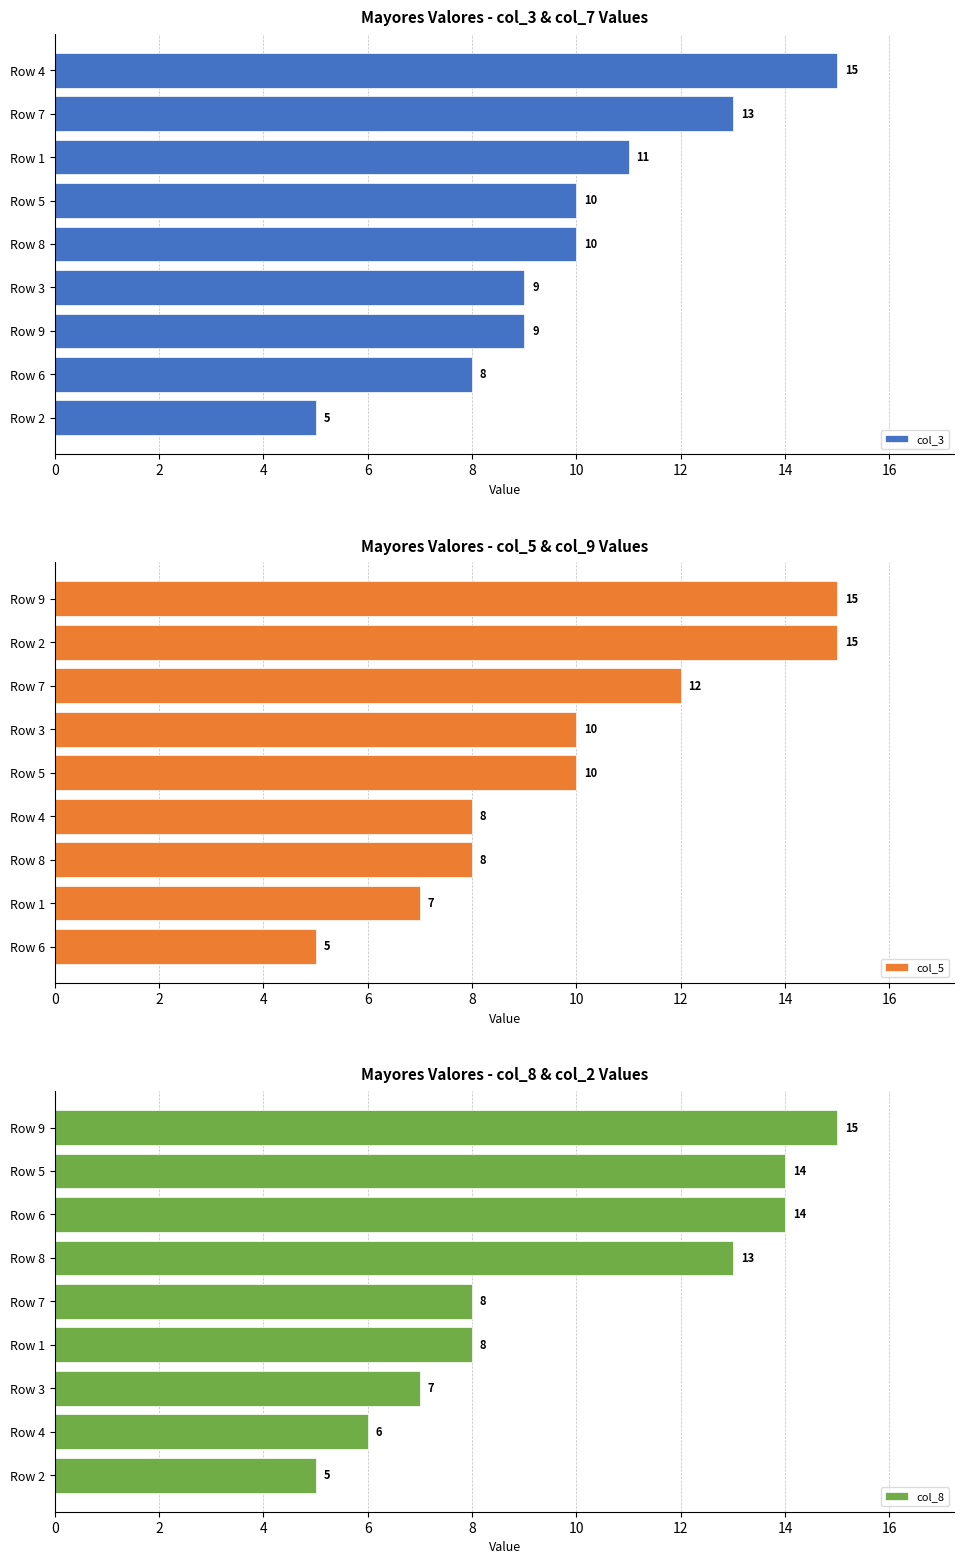

What is the value of the col_5 bar at the 8th from the left?

7